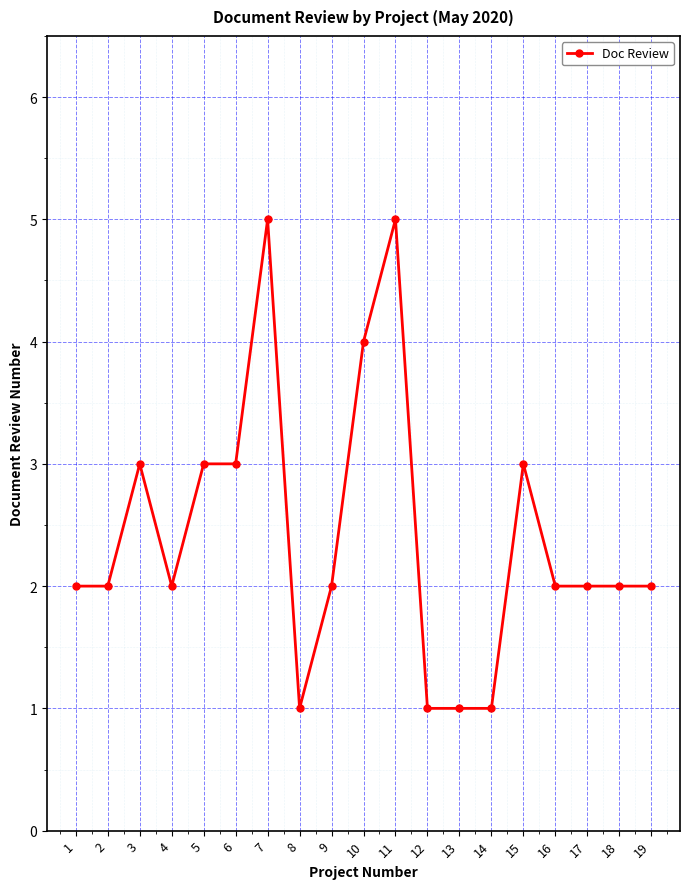

At which category does the data reach its first local peak?

3